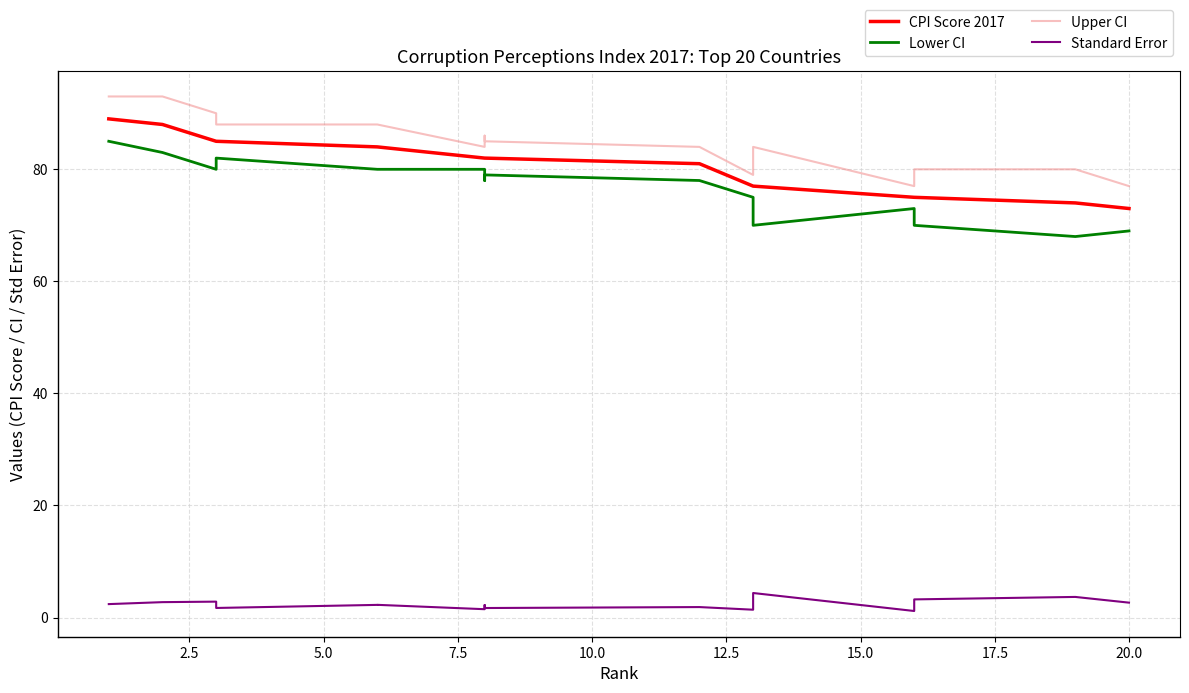

True or false: CPI Score 2017 and Lower CI cross at least once.

False